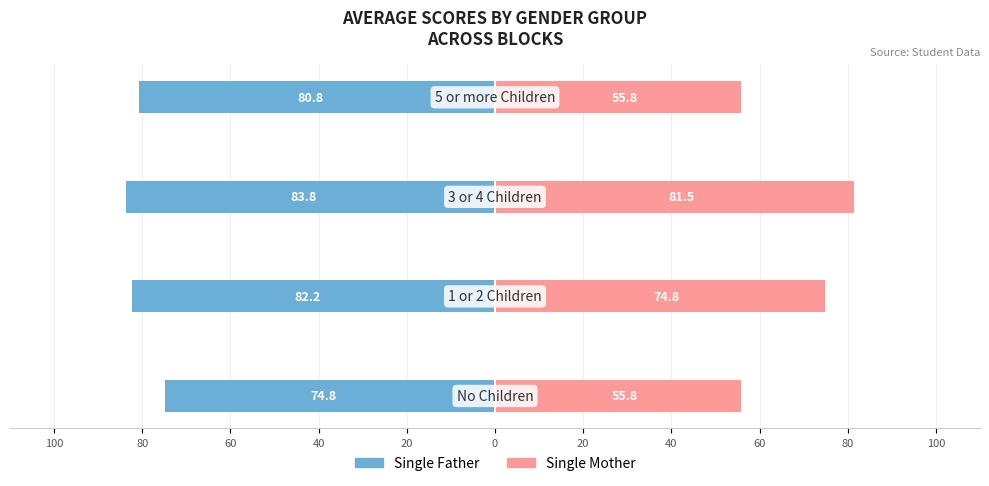

How many bars are there in total?

8